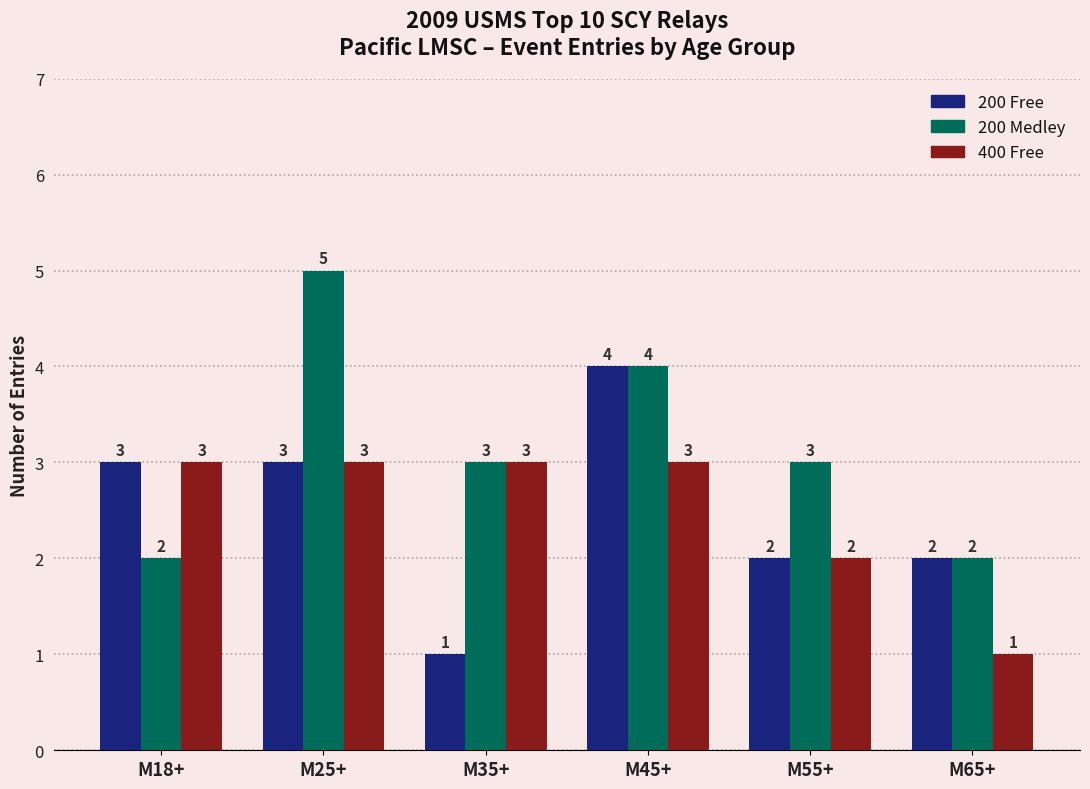

What is the sum of all 200 Free values?

15